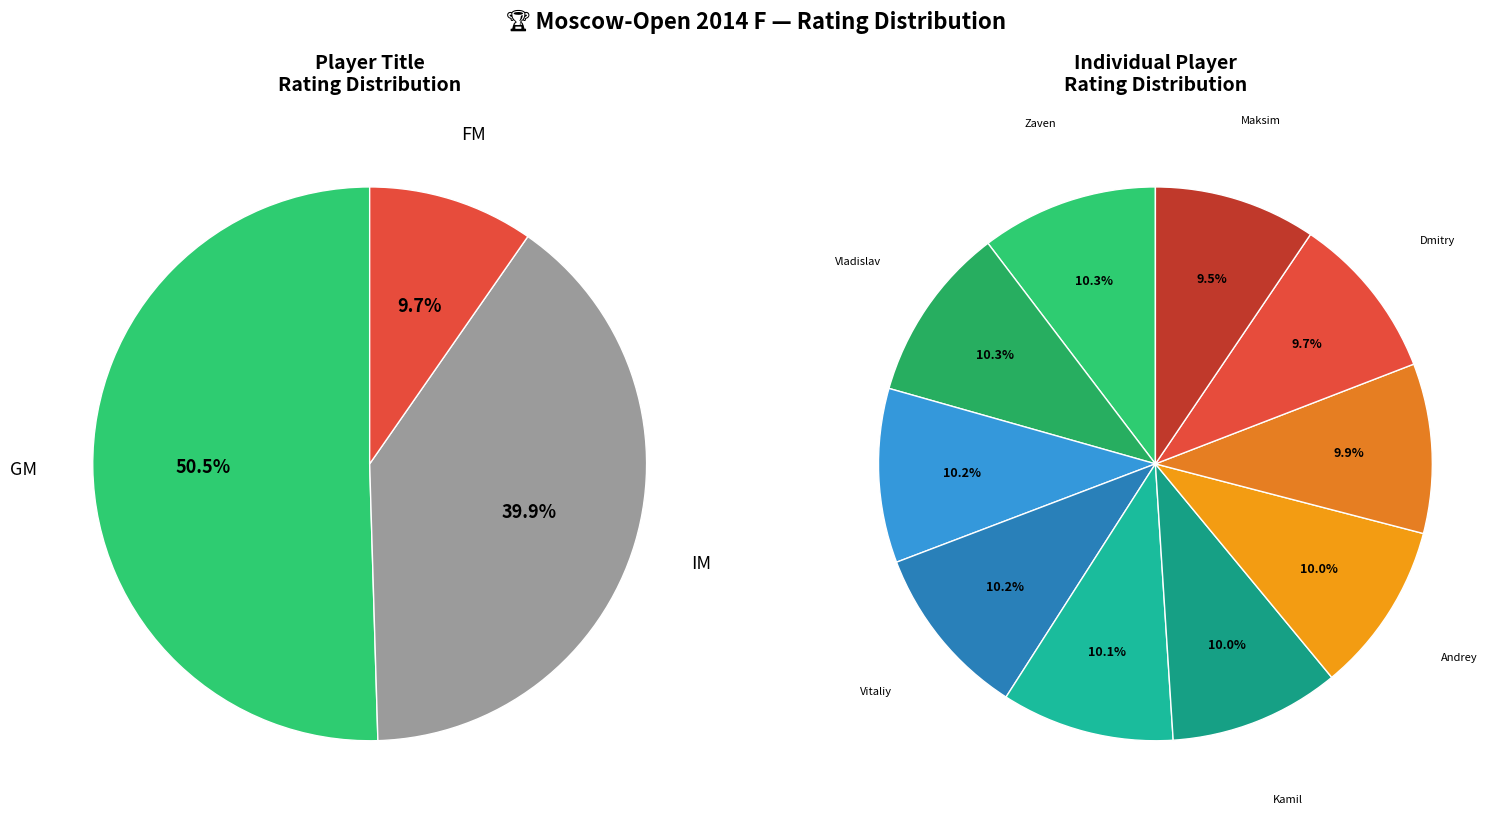

How many slices are in this pie chart?

10